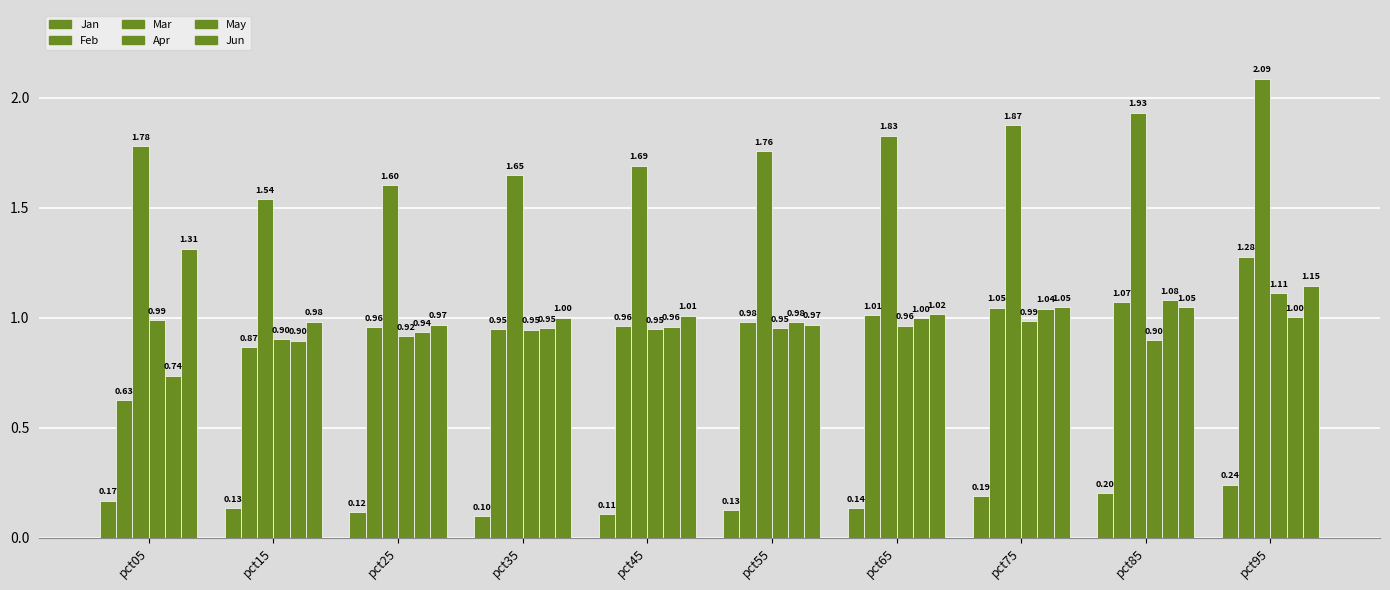

What is the smallest value displayed?

0.1